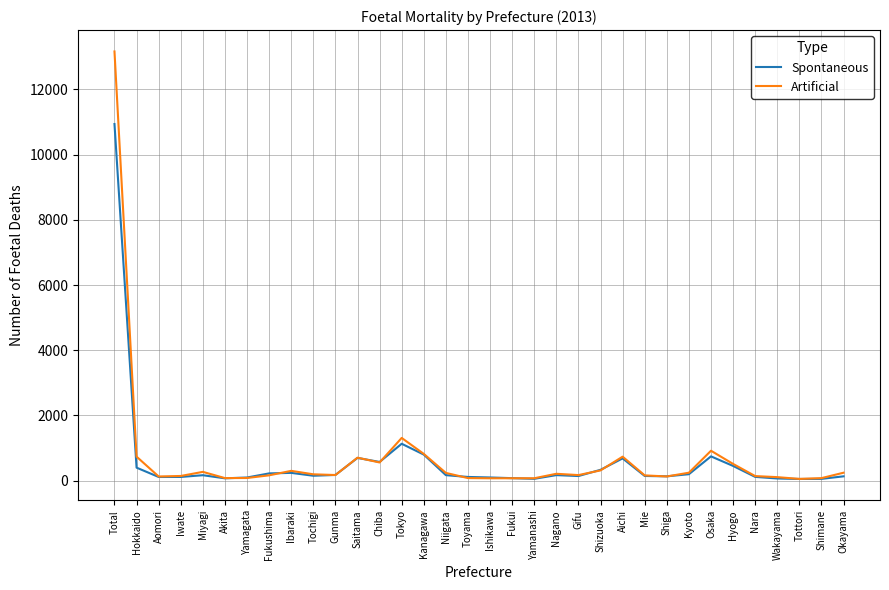

Which series changed the most between Akita and Chiba?

Spontaneous